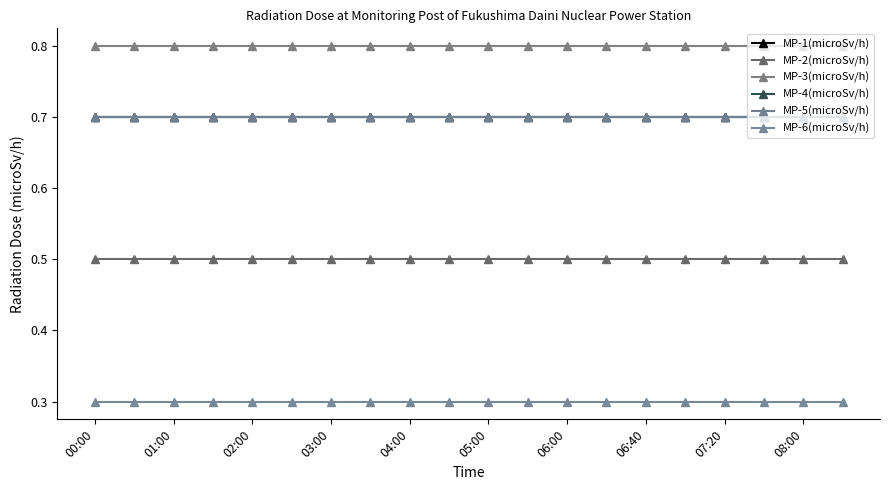

Does the chart have visible grid lines?

No